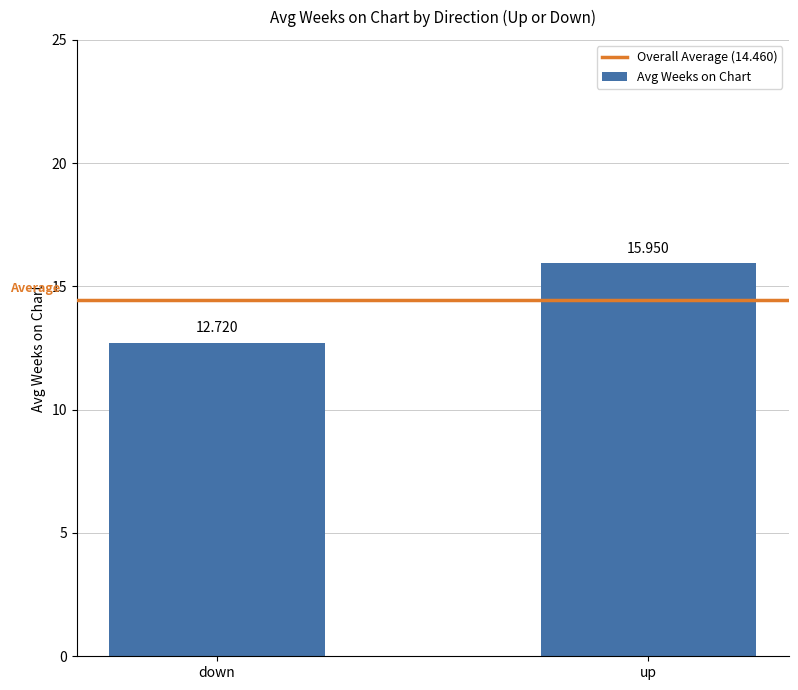

List the labels in order of value, largest first.

up, down